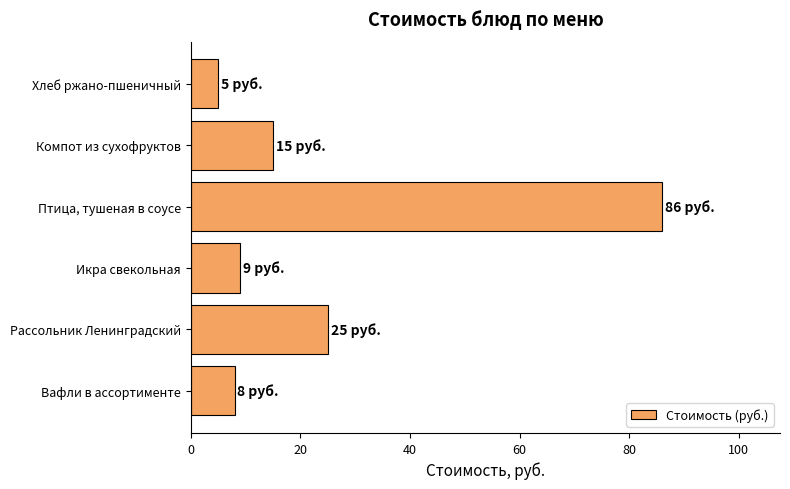

What is the sum of all values?

148